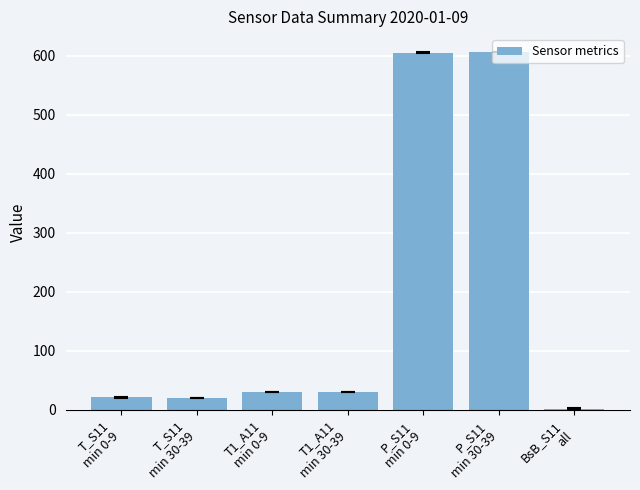

What is the sum of the values at T1_A11
min 30-39 and T1_A11
min 0-9?

61.2